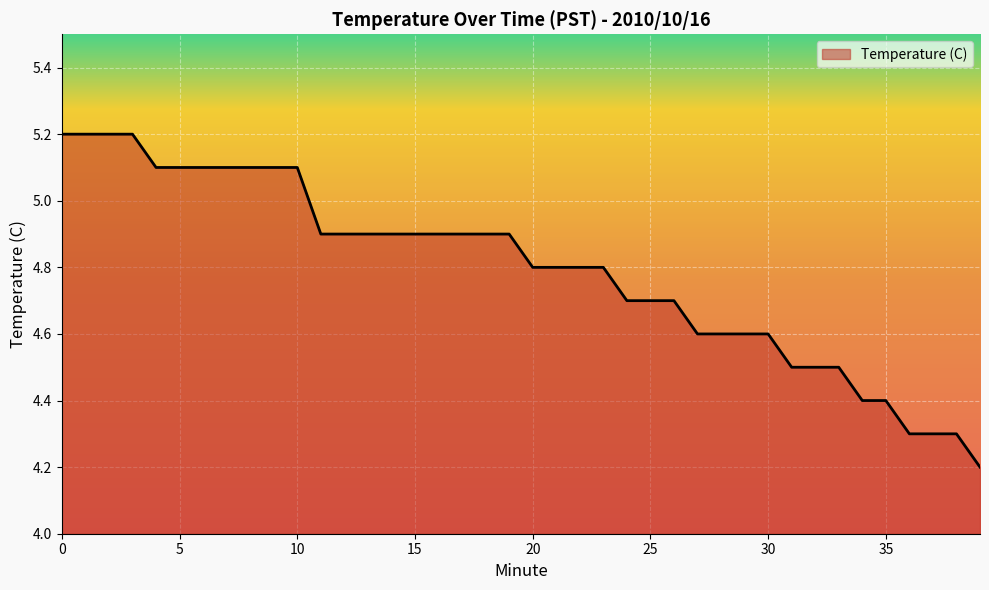

What is the difference between the maximum and minimum values?

1.0